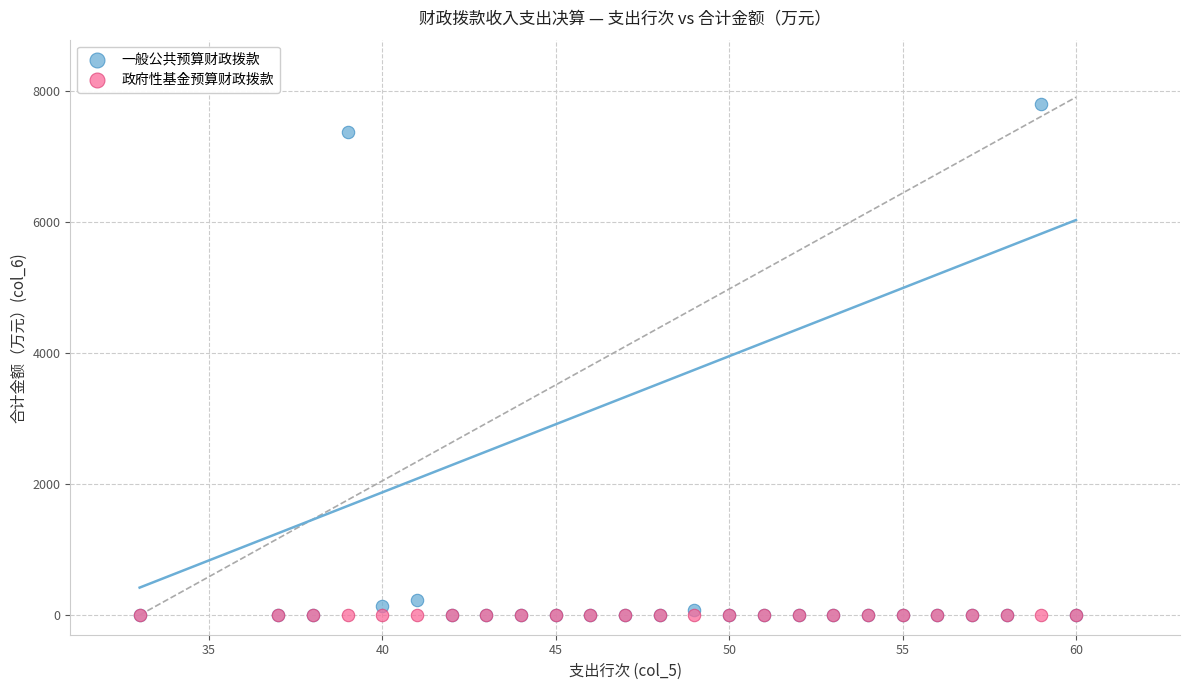

In the 一般公共预算财政拨款 series, what Y value is closest to 3899?

7364.4